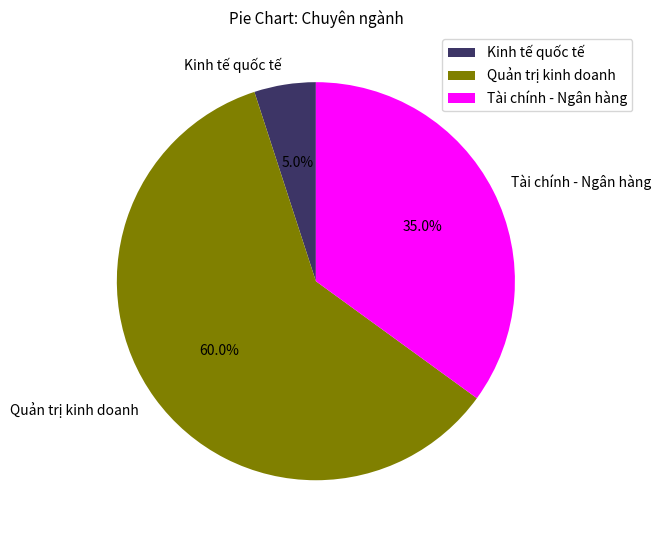

Between Tài chính - Ngân hàng and Quản trị kinh doanh, which is larger?

Quản trị kinh doanh